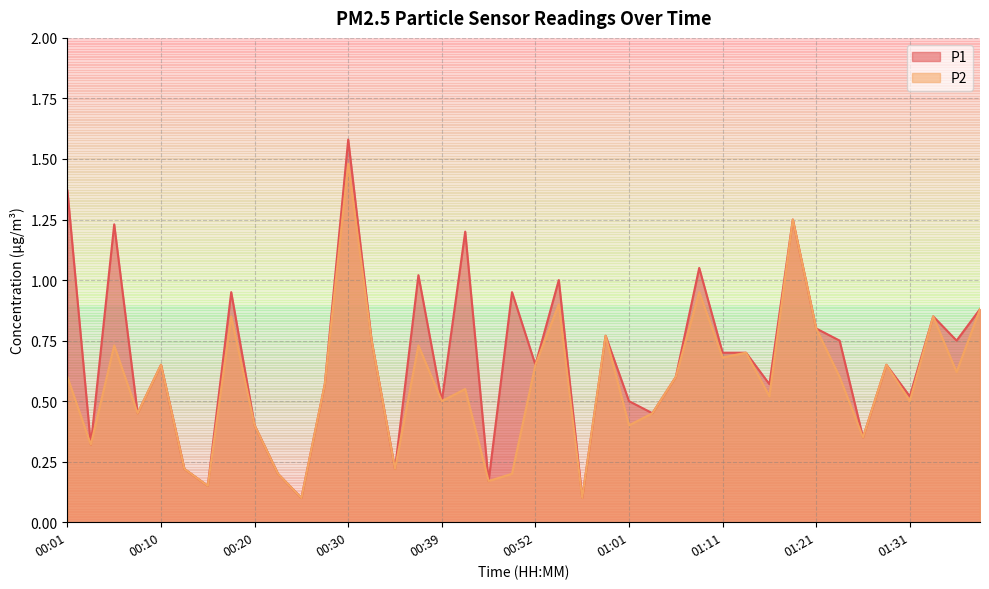

What is the label of the 6th point from the left?

00:13